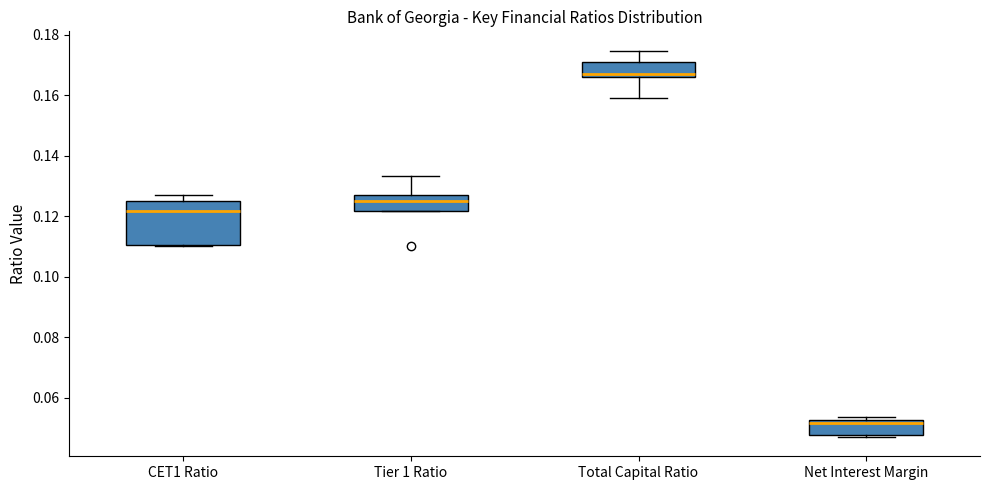

Reading left to right, transcribe this box plot: for each box, give where its median line is, the range the box spans, and where its two whiskers end, as read against the y-axis. The values are not printed on the chart, so give them approximately, as read against the axis.

CET1 Ratio: median 0.122, box 0.110 to 0.126, whiskers 0.110 to 0.126 (just above the box's upper edge)
Tier 1 Ratio: median 0.126 (just below the box's upper edge), box 0.122 to 0.126, whiskers 0.122 to 0.134
Total Capital Ratio: median 0.166 (just above the box's lower edge), box 0.166 to 0.172, whiskers 0.158 to 0.174
Net Interest Margin: median 0.052 (just below the box's upper edge), box 0.048 to 0.052, whiskers 0.048 to 0.054